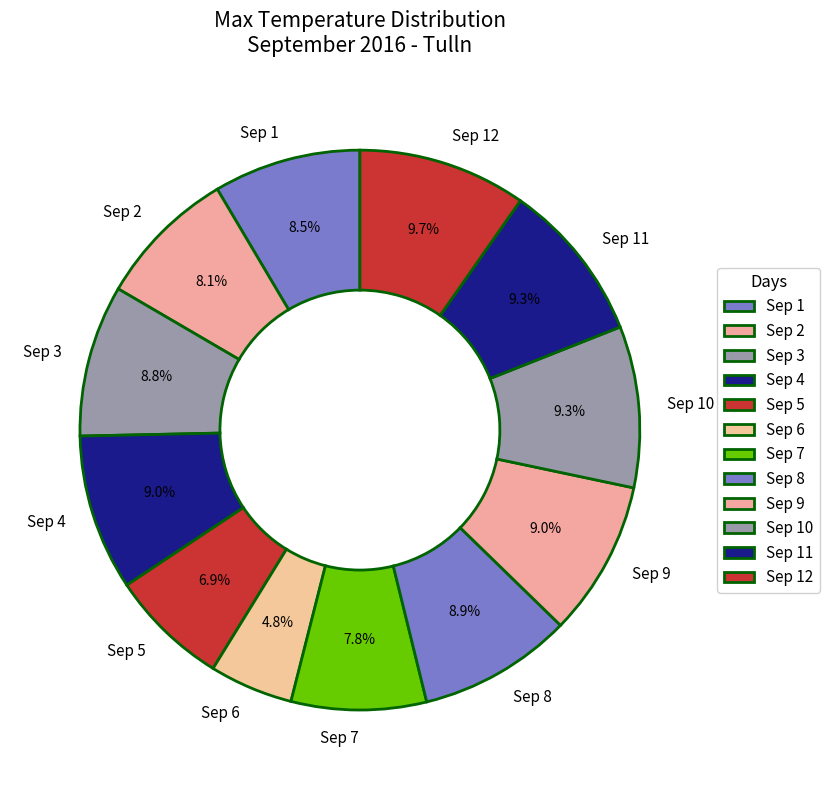

Do Sep 5 and Sep 3 together represent more than half of the pie?

No